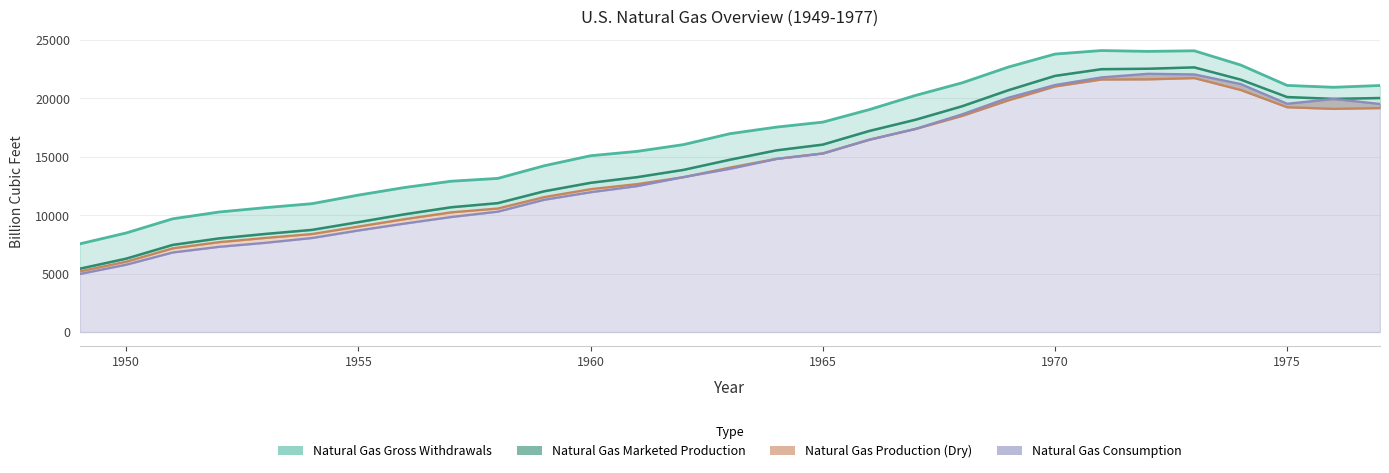

True or false: Natural Gas Production (Dry) and Natural Gas Marketed Production intersect in this chart.

False